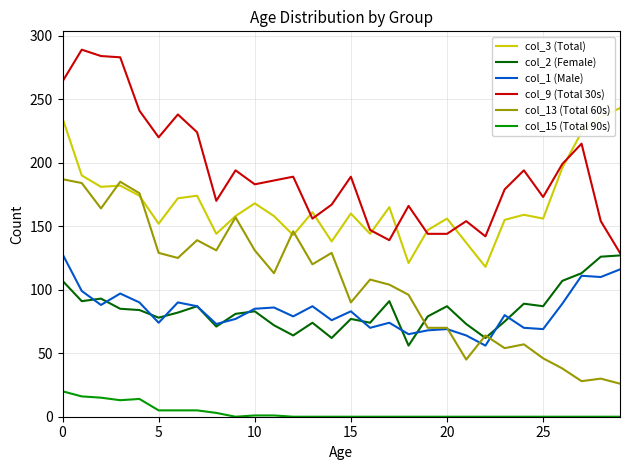

True or false: col_1 (Male) and col_9 (Total 30s) cross at least once.

False